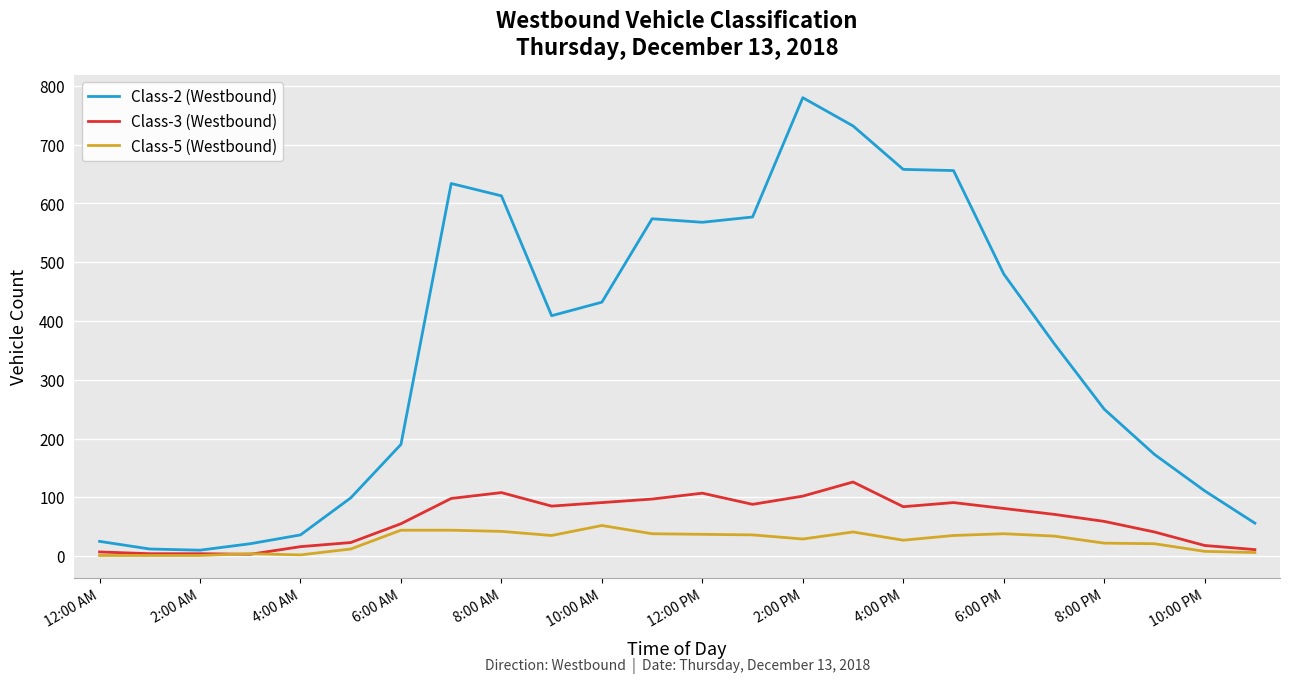

Which series has the largest total across all categories?

Class-2 (Westbound)